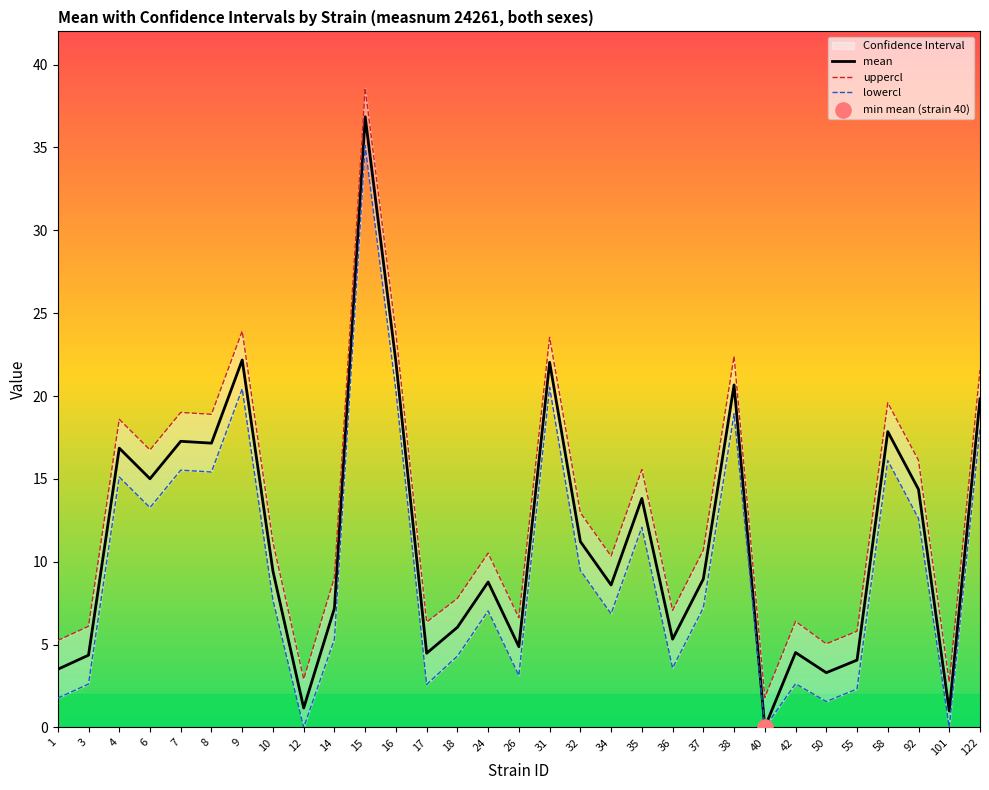

What is the total value across all series at 36?

16.0